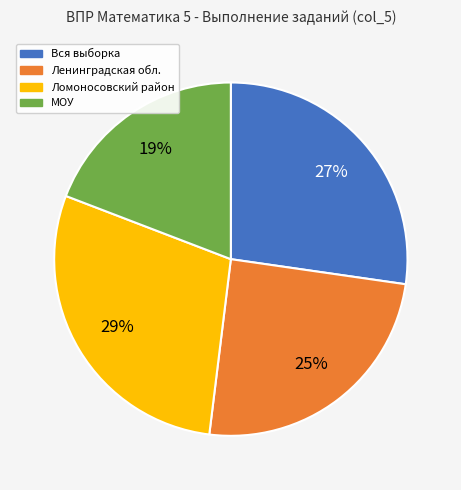

To the nearest percent, what is the difference between the largest and smallest slice percentages?

10%